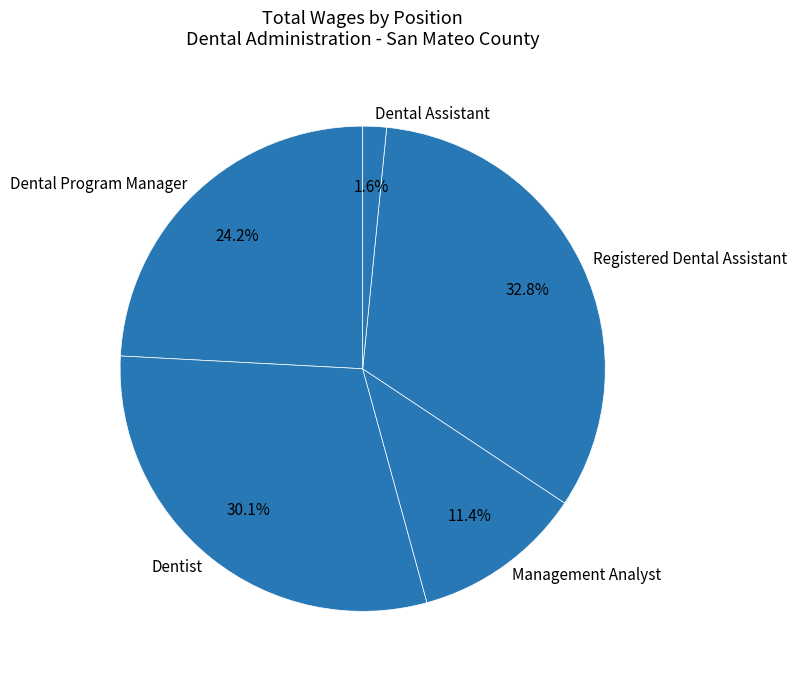

Is there a majority slice in this chart?

No